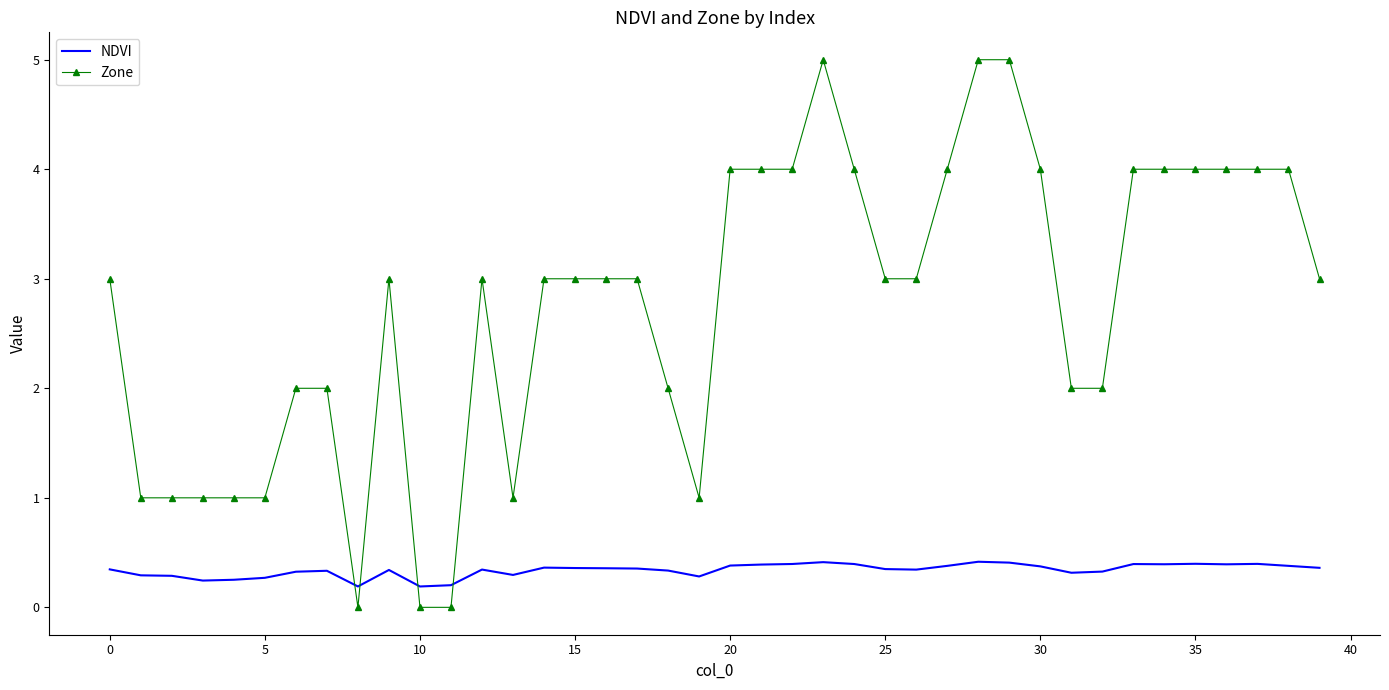

Which series has the largest range (max minus min)?

Zone